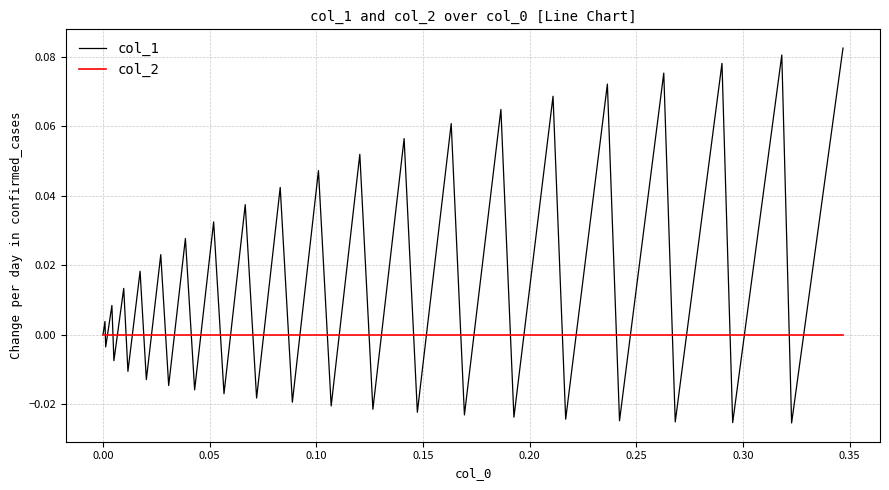

Rank the series by their average value, from highest to lowest.

col_1, col_2